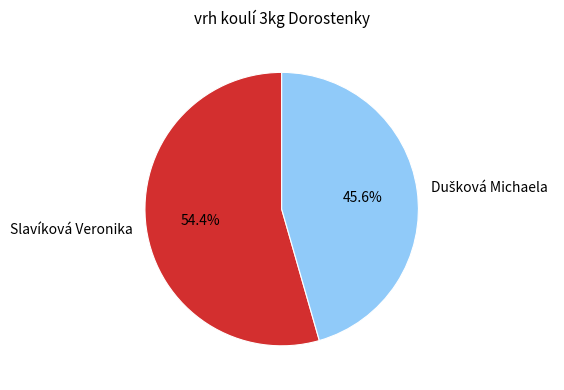

How many slices are in this pie chart?

2